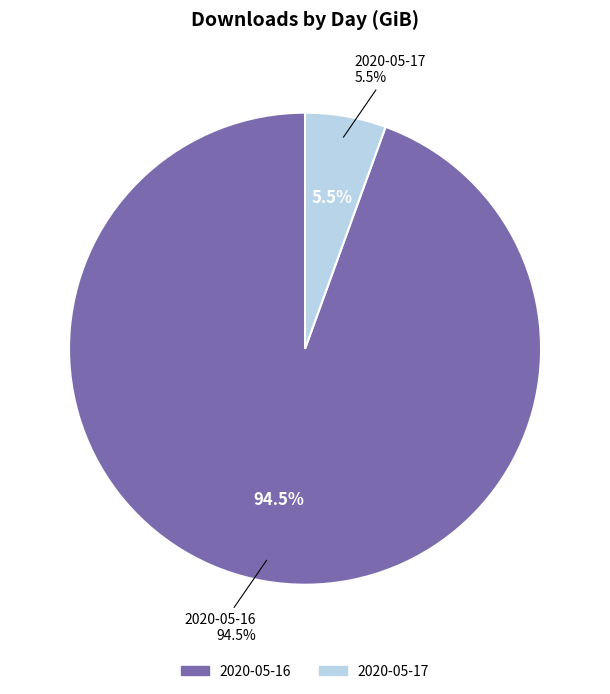

Is it true that 2020-05-17 is 11% of the pie?

False